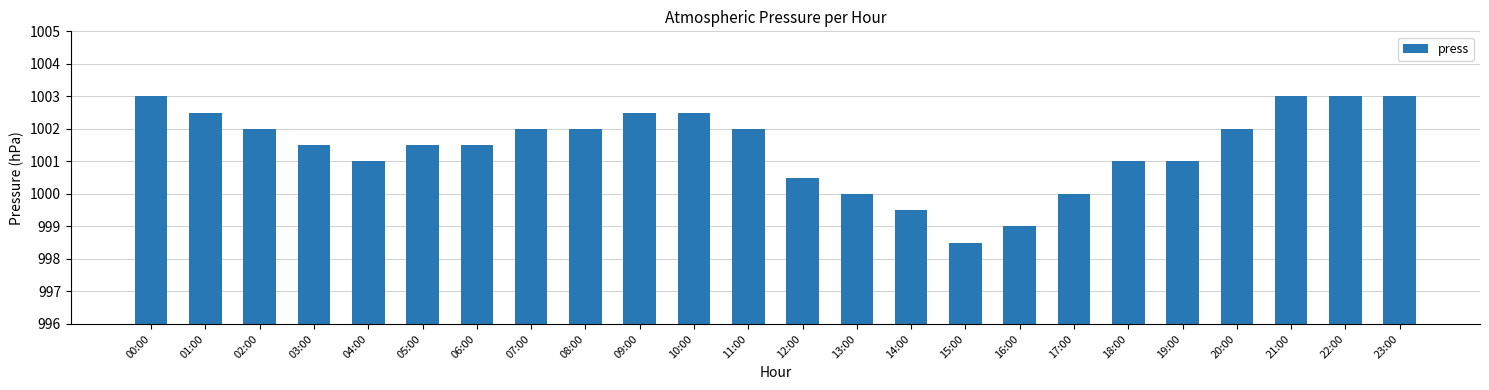

Count the number of categories in the chart.

24